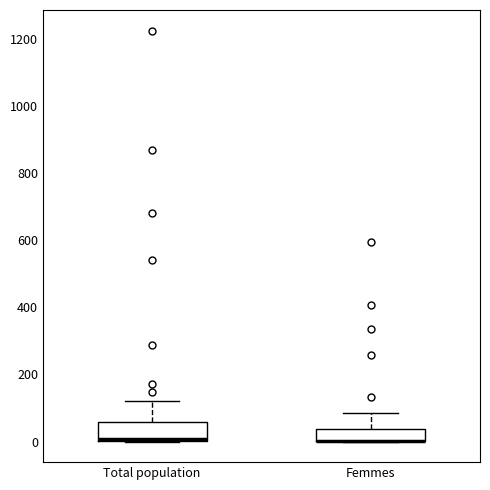

Where does the upper whisker of the box for Femmes end on the y-axis? The values are not printed on the chart, so give them approximately, as read against the axis.

80